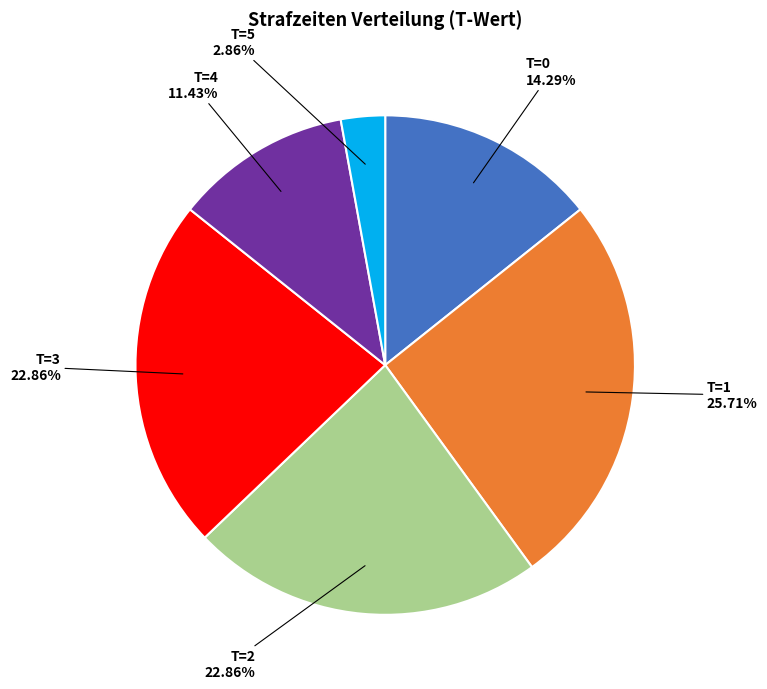

Is there any slice that represents more than half of the pie?

No